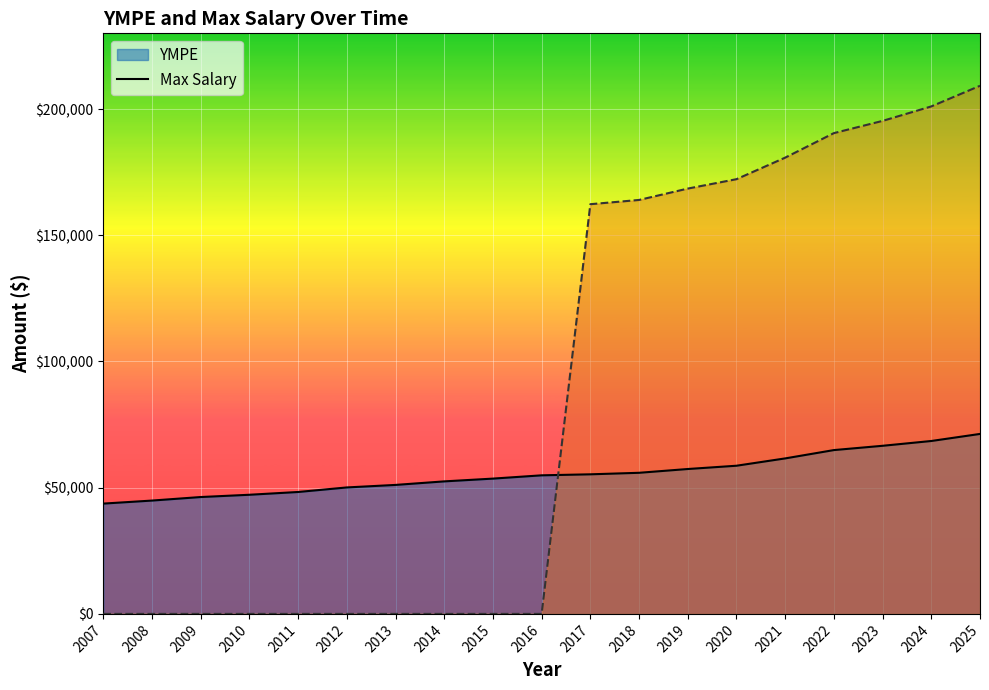

What is the total value across all series at 2024?

269550